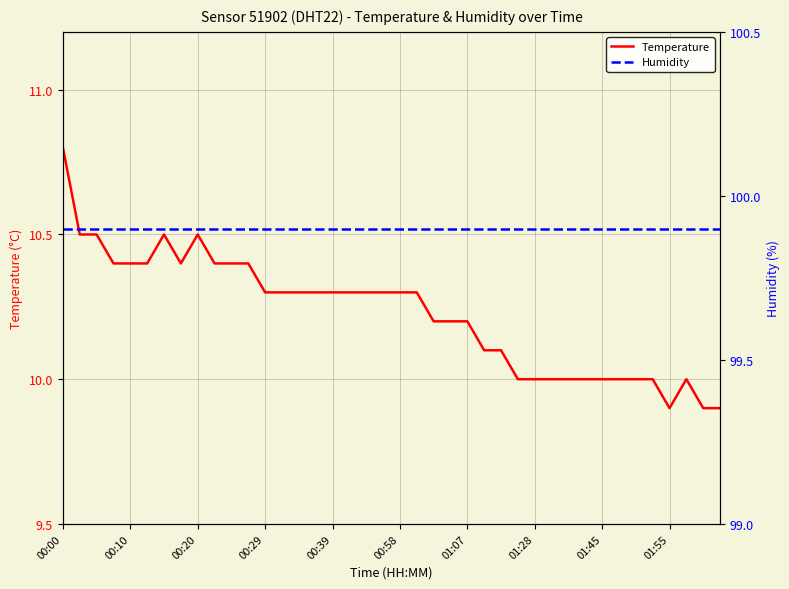

What is the maximum value shown in the chart?

99.9